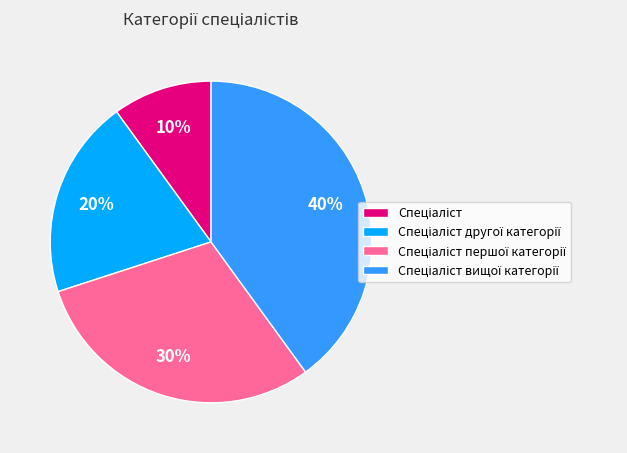

Is there a majority slice in this chart?

No